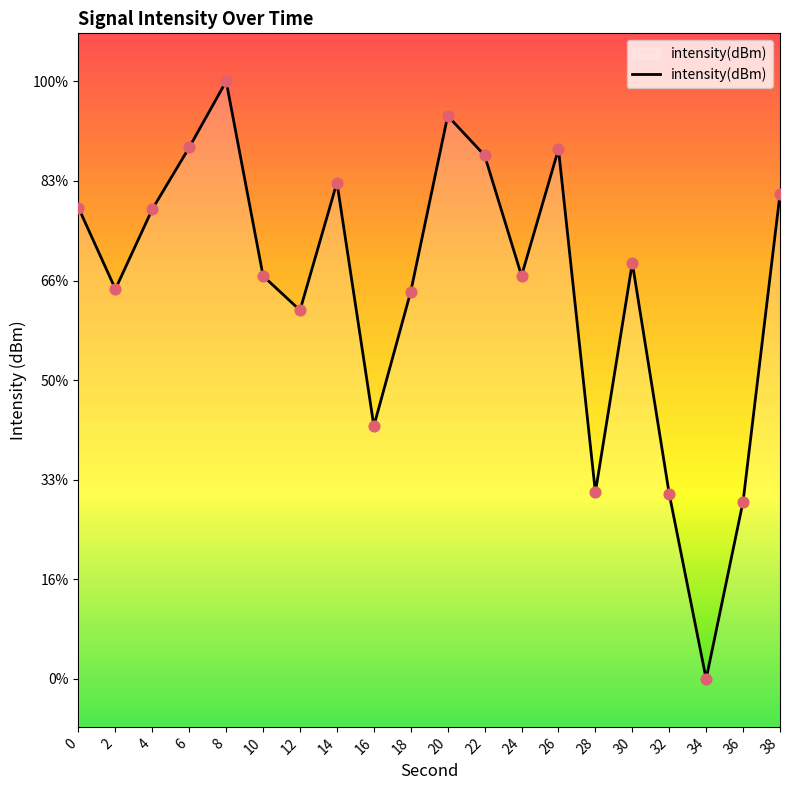

What is the change in value from 4 to 32?

-11.9